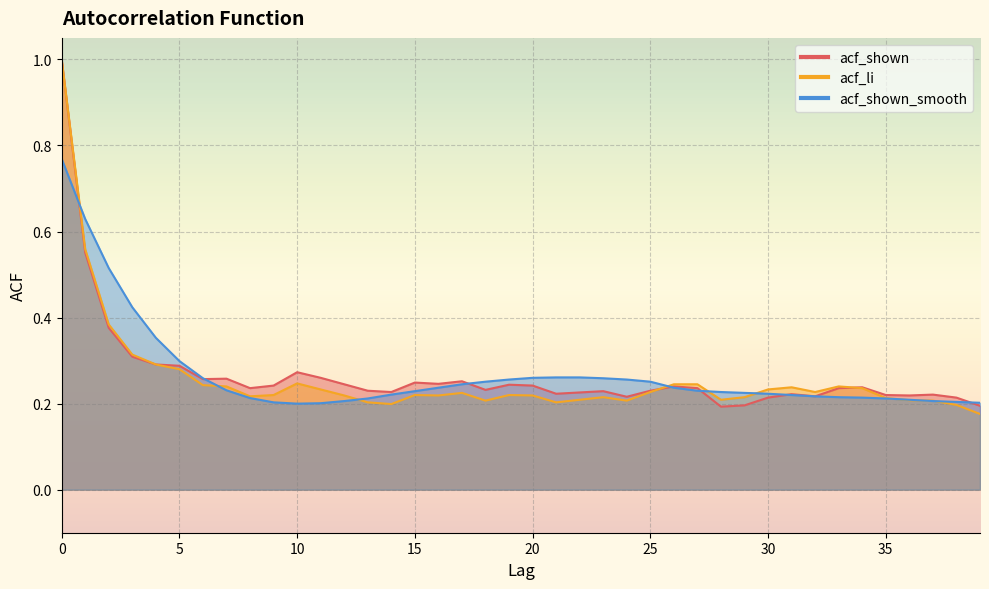

Which series has the largest total across all categories?

acf_shown_smooth